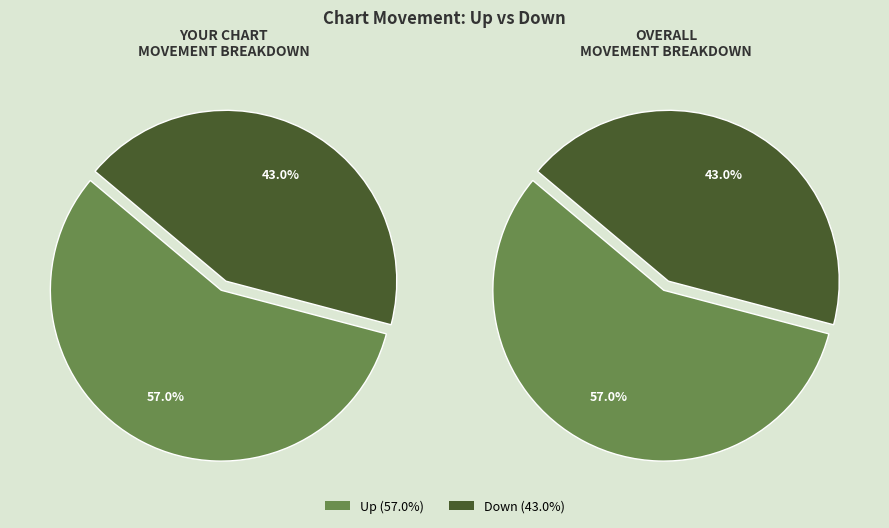

Rank the categories by value from lowest to highest.

down, up